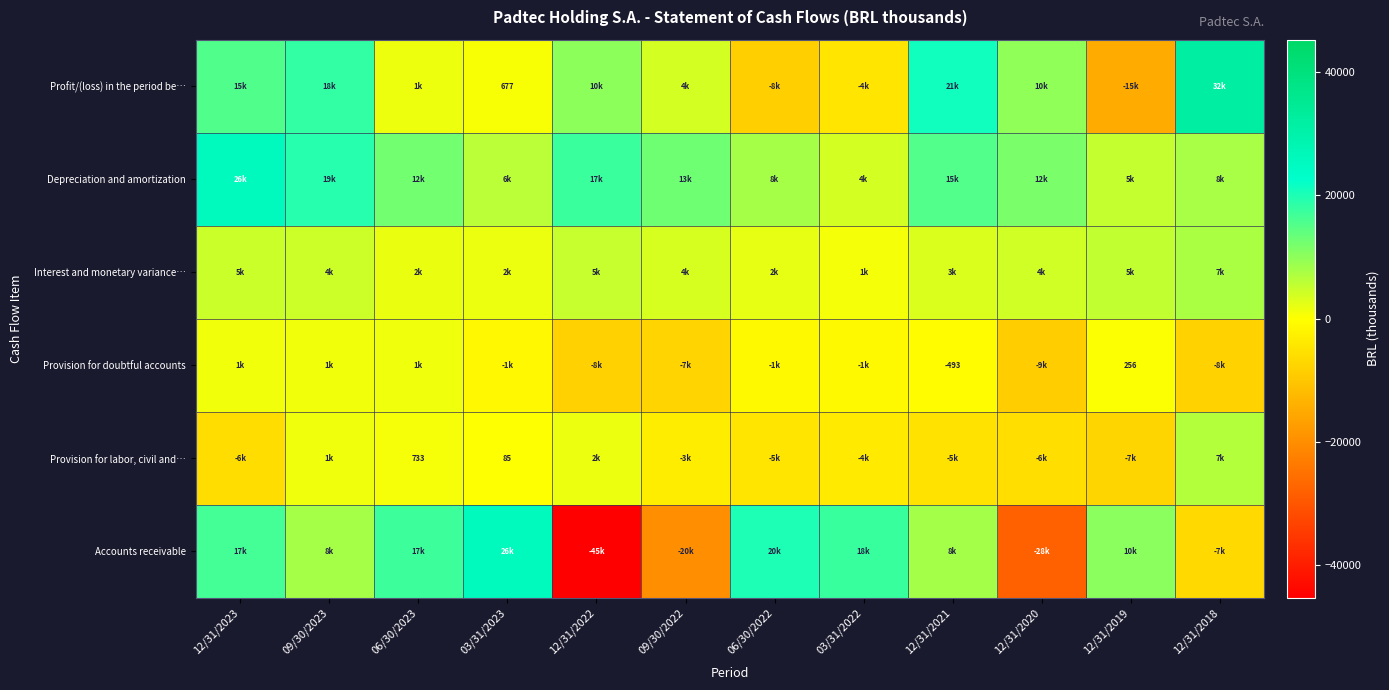

Rank the series at 06/30/2023 from lowest to highest value.

Provision for labor, civil and…, Provision for doubtful accounts, Profit/(loss) in the period be…, Interest and monetary variance…, Depreciation and amortization, Accounts receivable